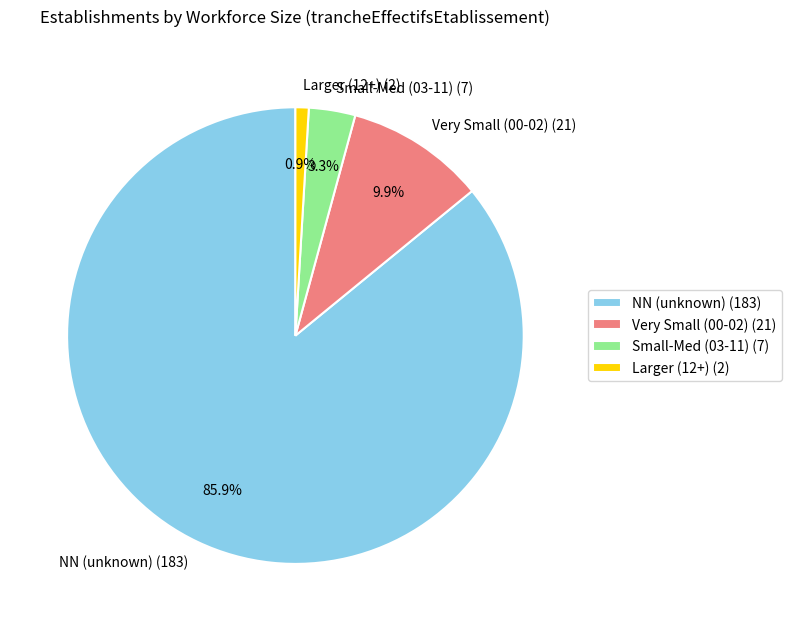

What is the majority slice?

NN (unknown) (183)